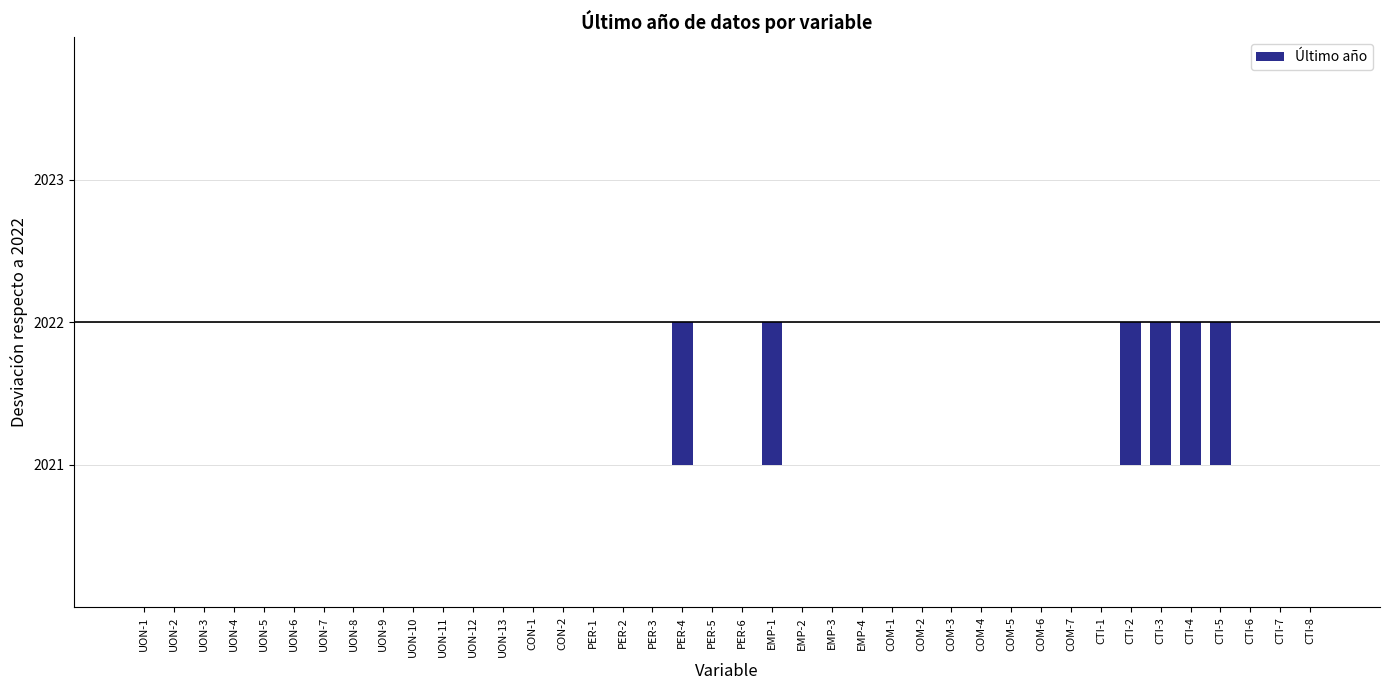

Are the bars horizontal?

No